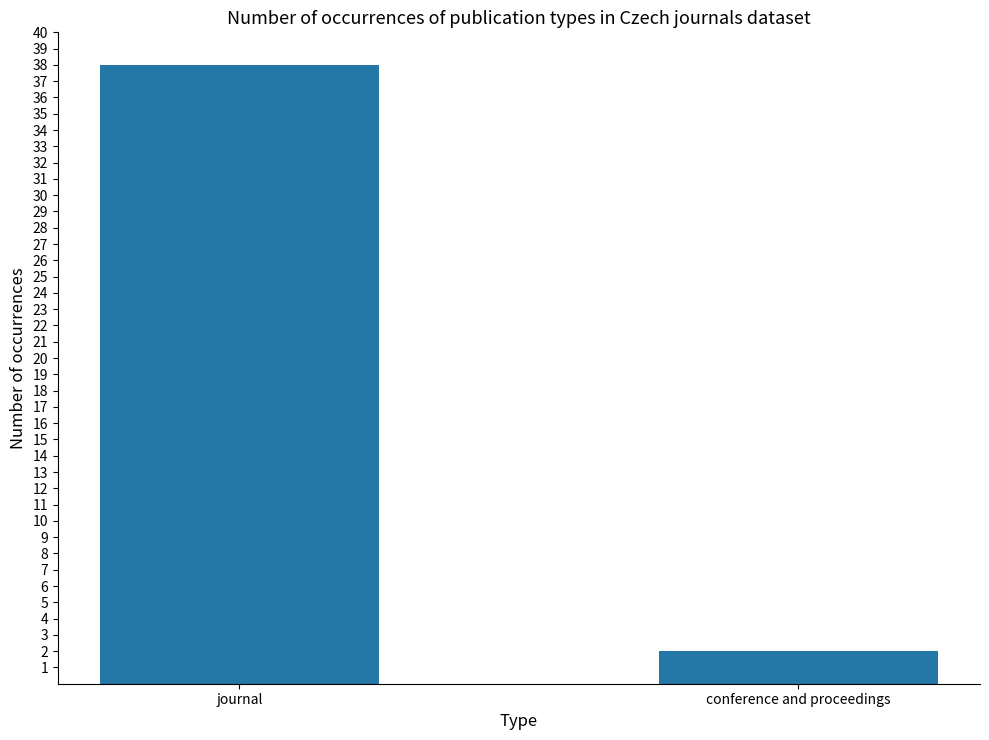

What is the smallest value displayed?

2